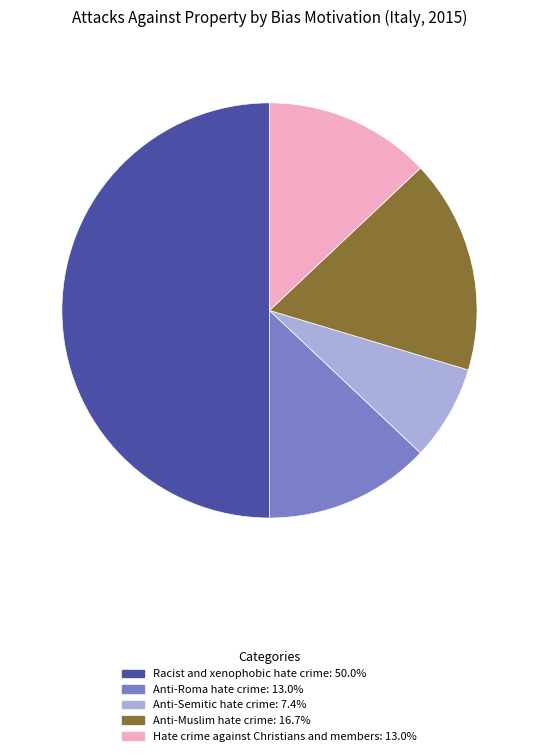

How many slices are in this pie chart?

5